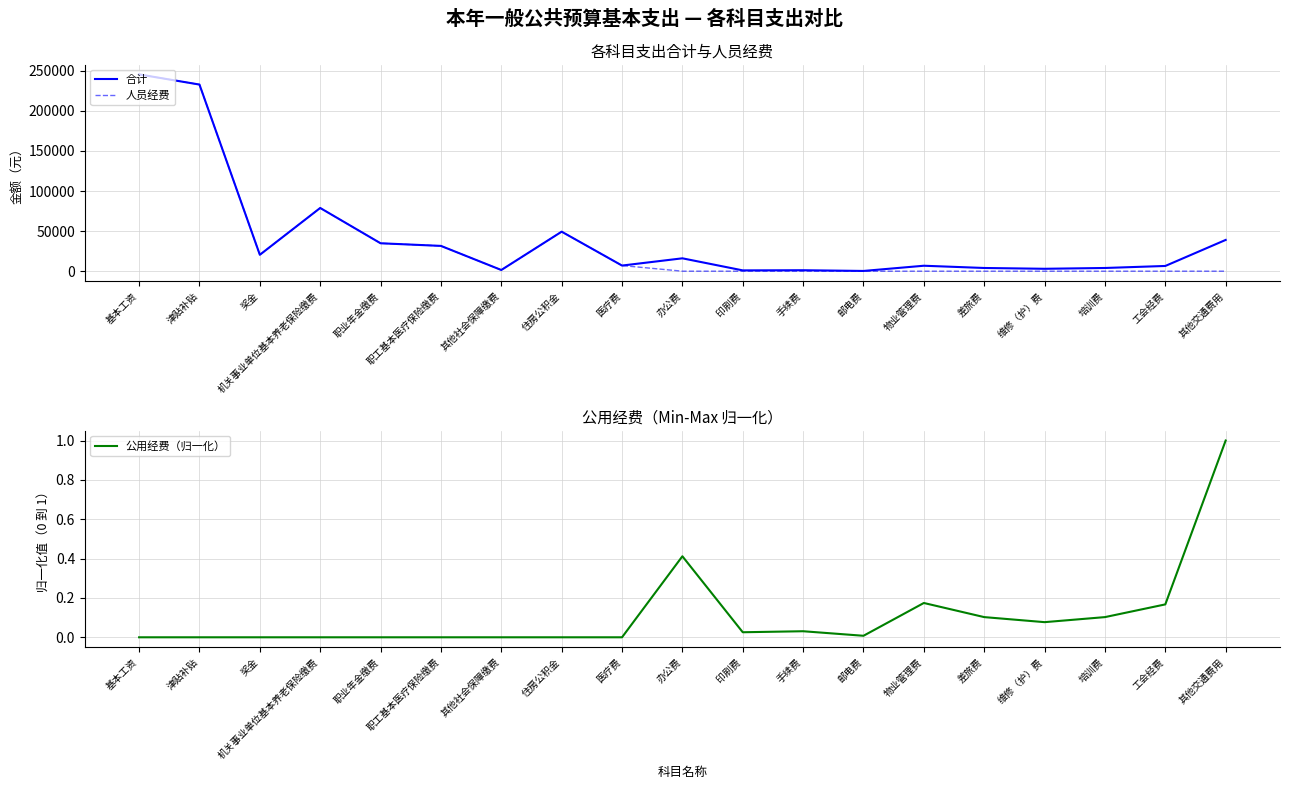

What is the total value across all series at 津贴补贴?

465720.0